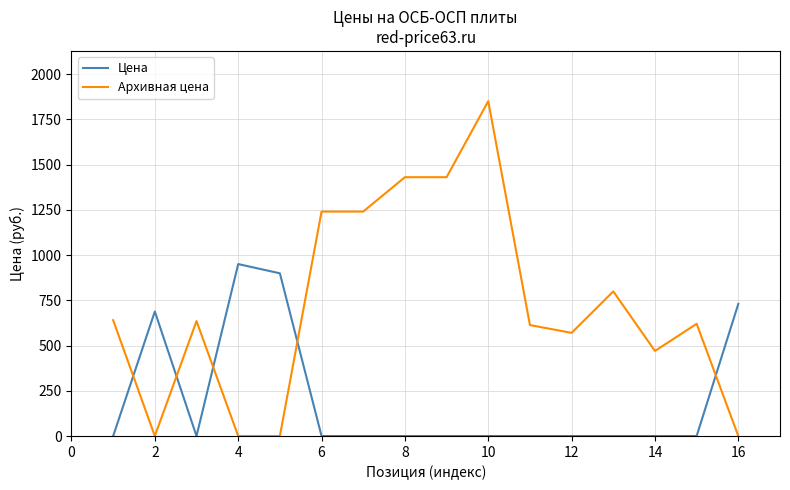

Which series has the largest range (max minus min)?

Архивная цена